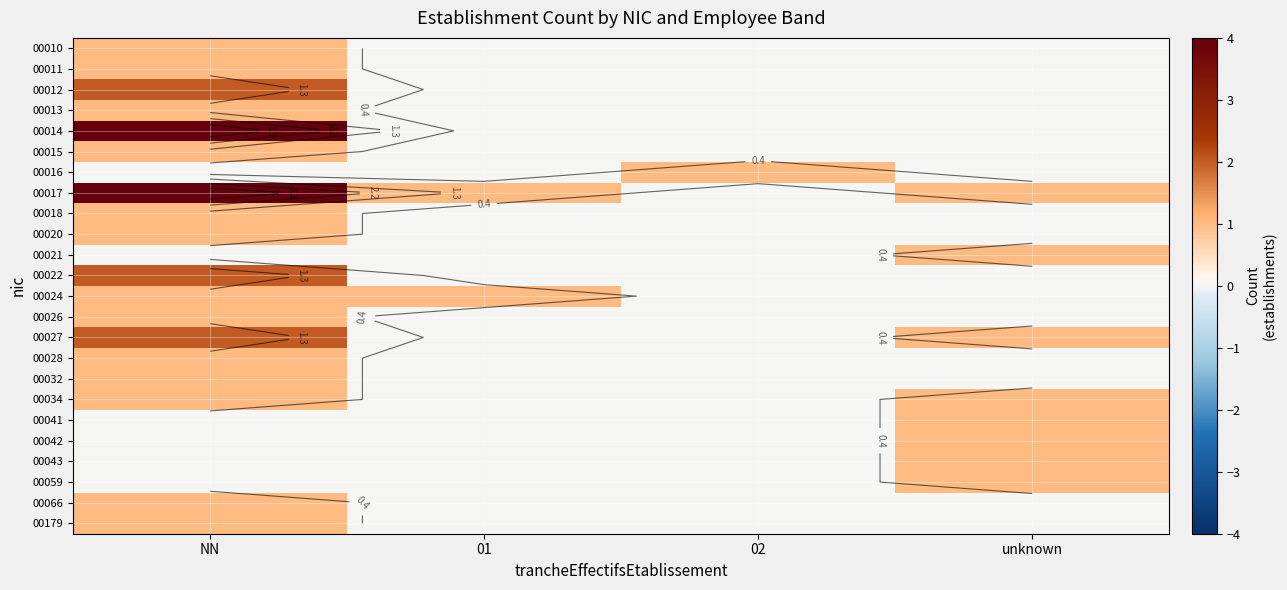

At how many categories does at least one series exceed 3?

1